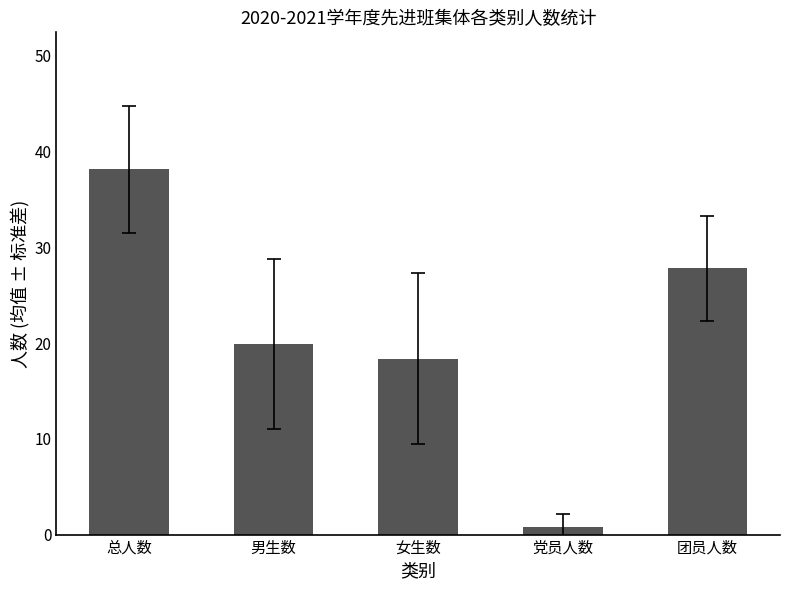

What position from the right is 团员人数?

1